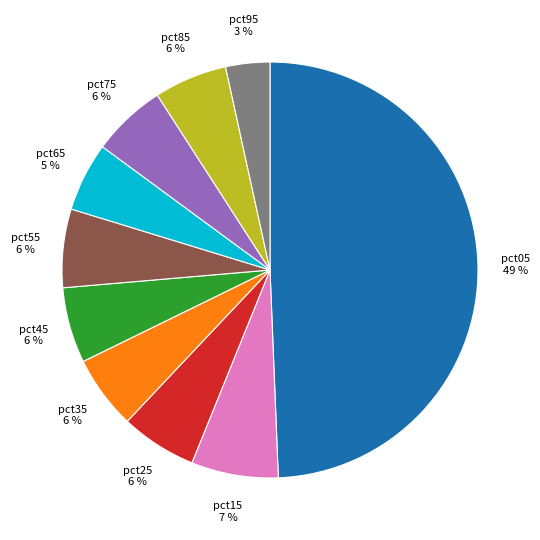

Combined, do pct85 and pct75 account for over 50%?

No